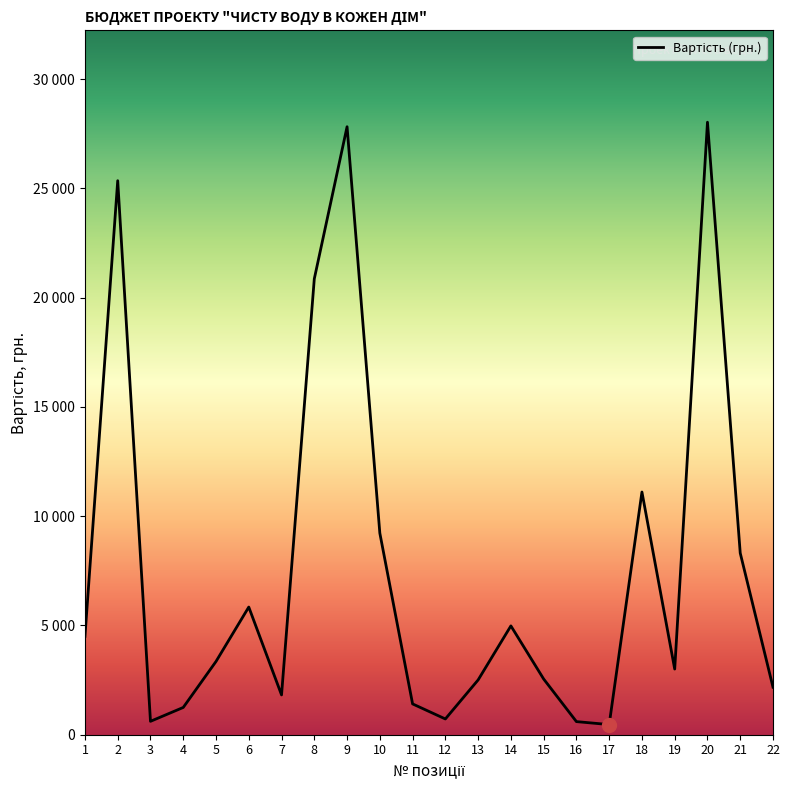

At which label does the data first exceed 3352?

1